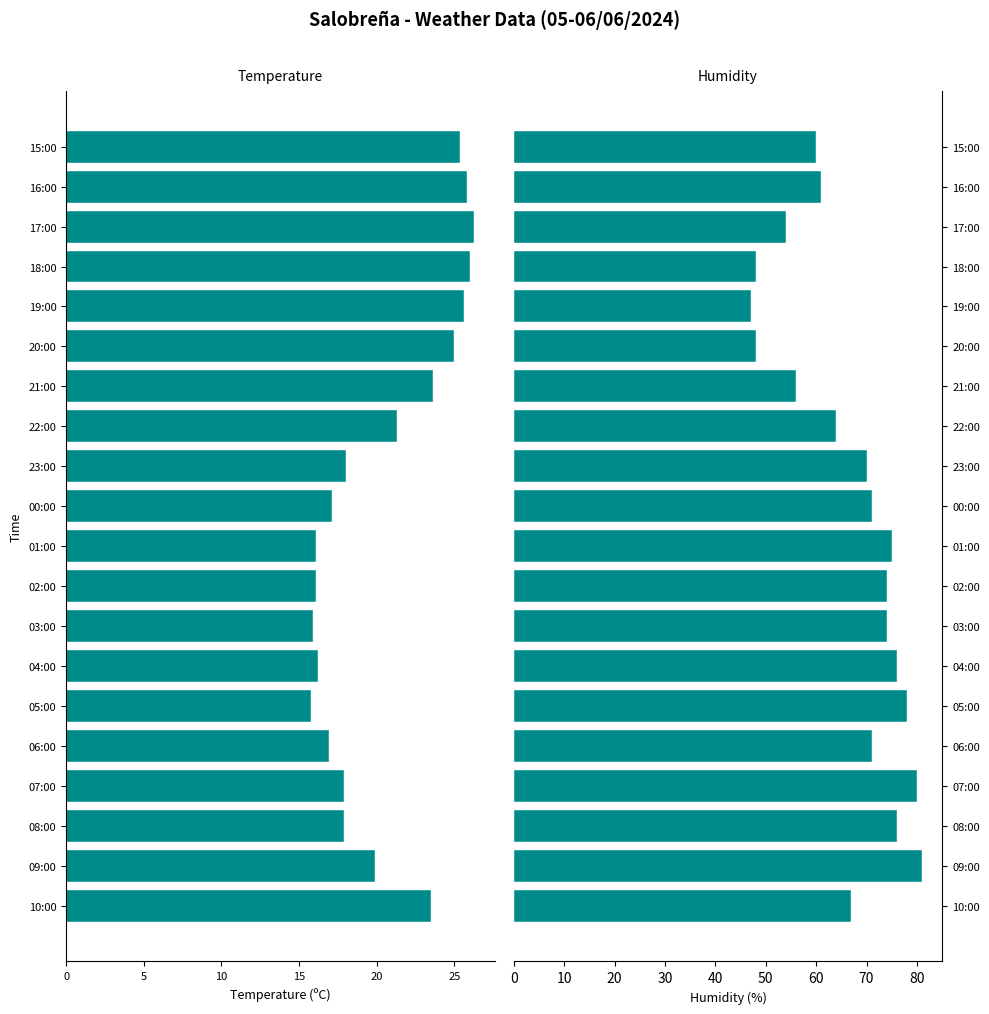

Which series has the largest total across all categories?

Hezetasuna (%)